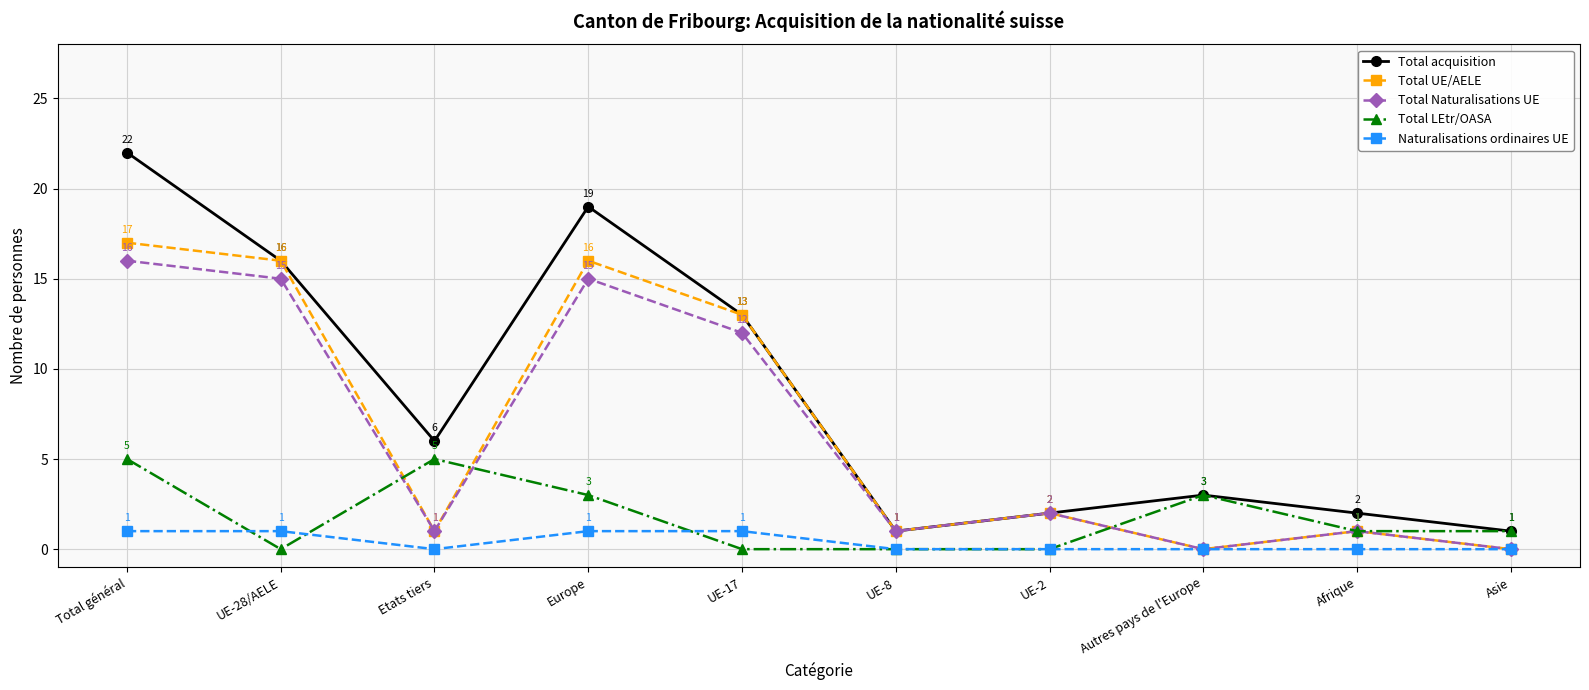

Where is Total Naturalisations UE nearest to the value 8?

UE-17